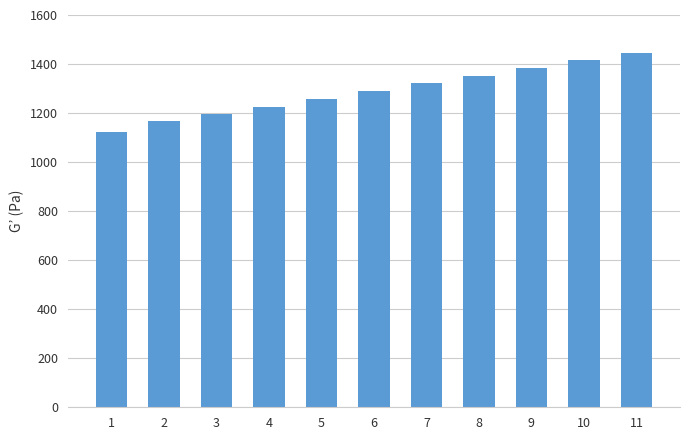

Between 8 and 6, which is larger?

8